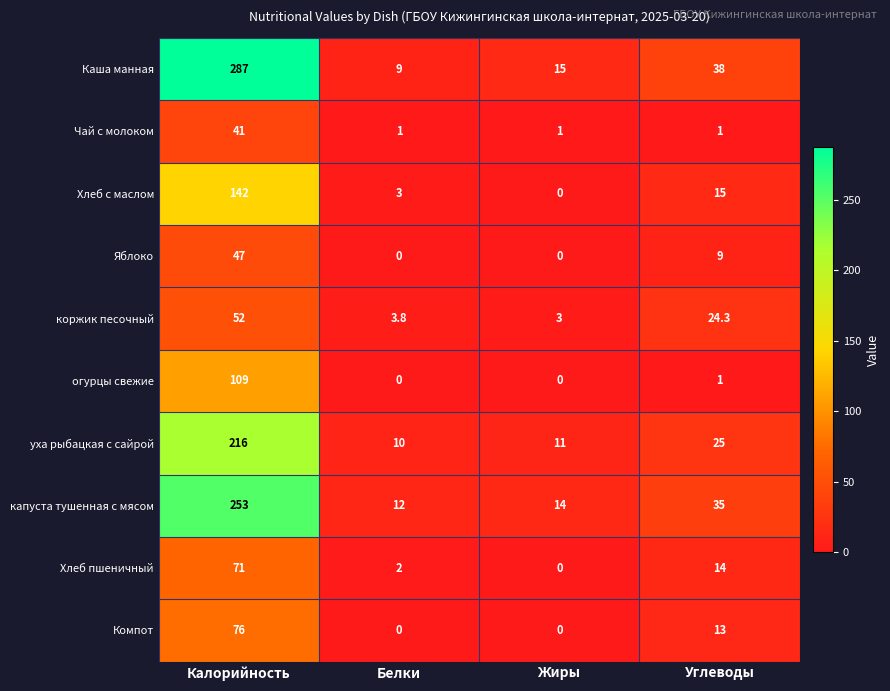

The уха рыбацкая с сайрой series shows 11.7 at Углеводы. True or false?

False